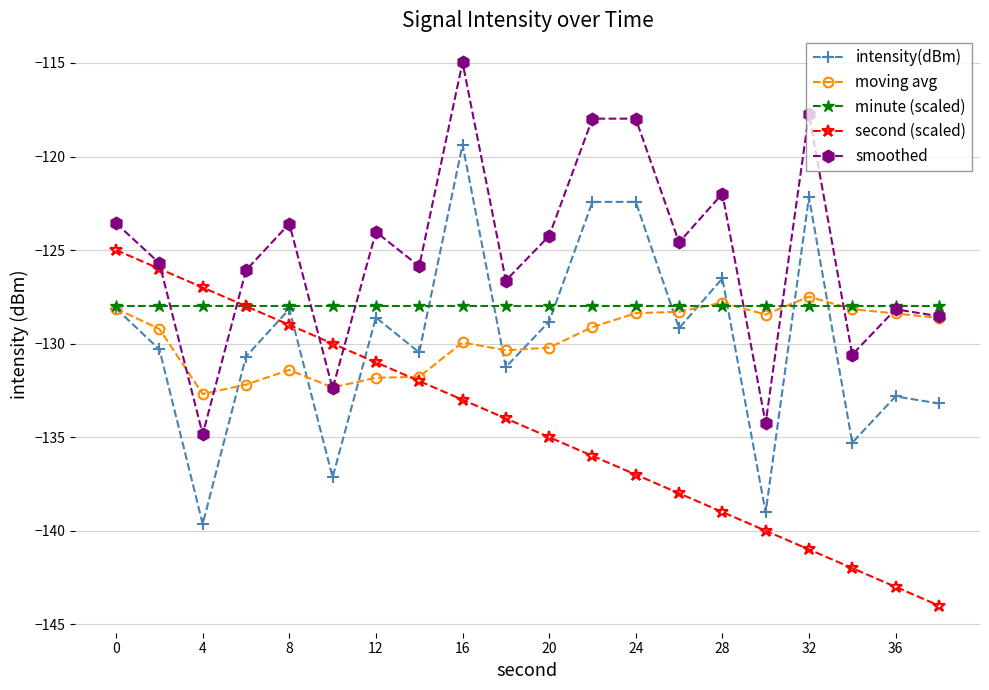

Which series has the largest total across all categories?

smoothed